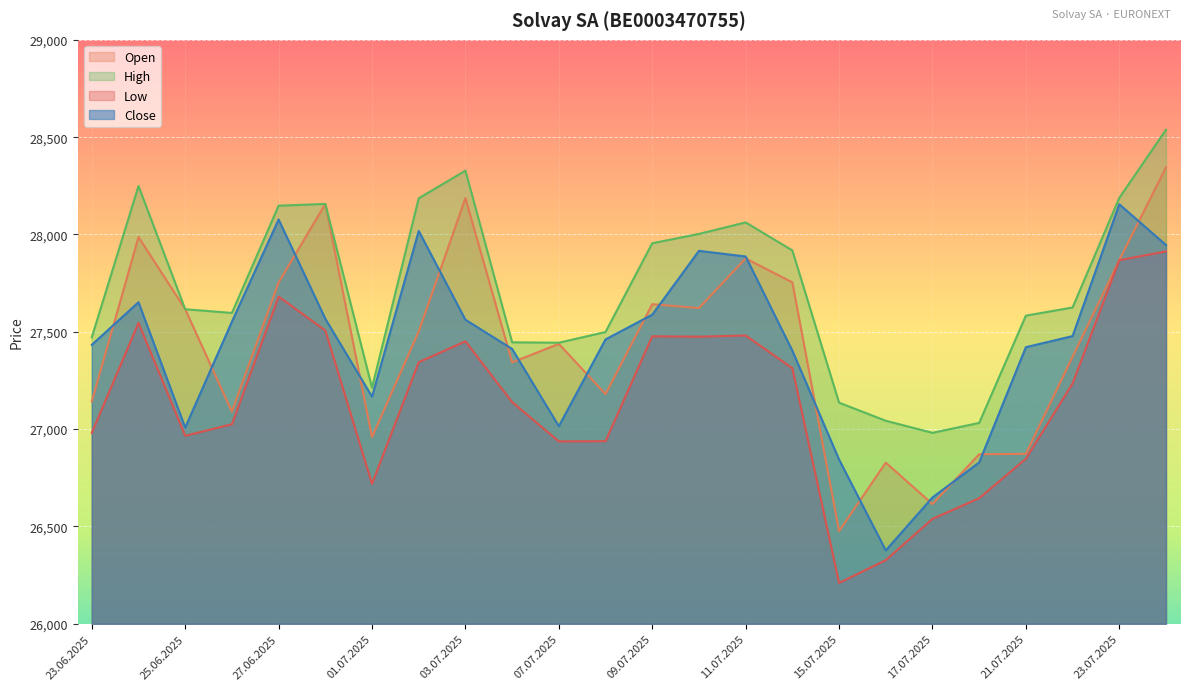

How many values in the High series are below 27625?

12